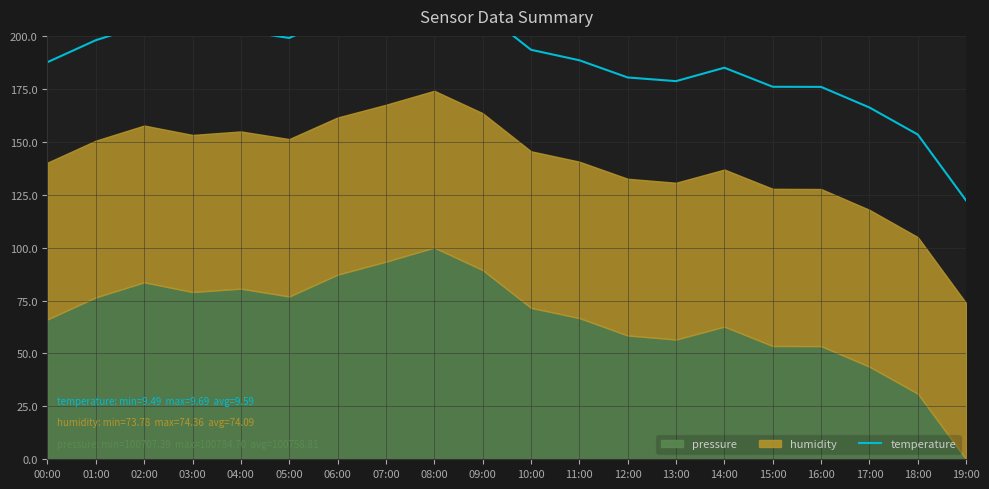

Where is the first local minimum?

03:00